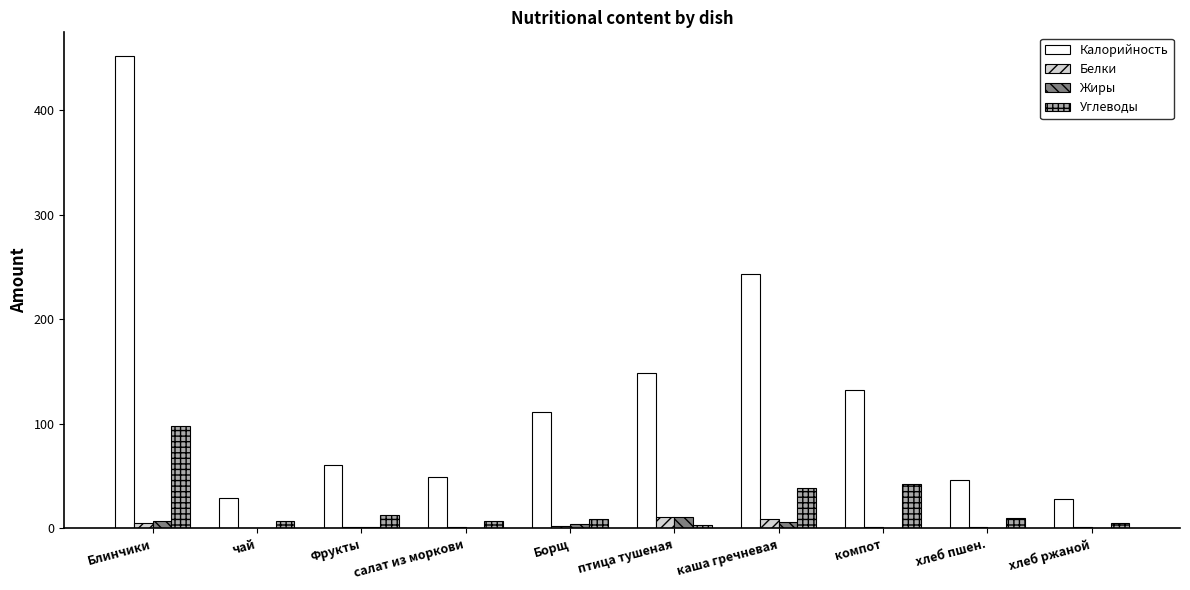

How many values in the Углеводы series exceed 9?

5